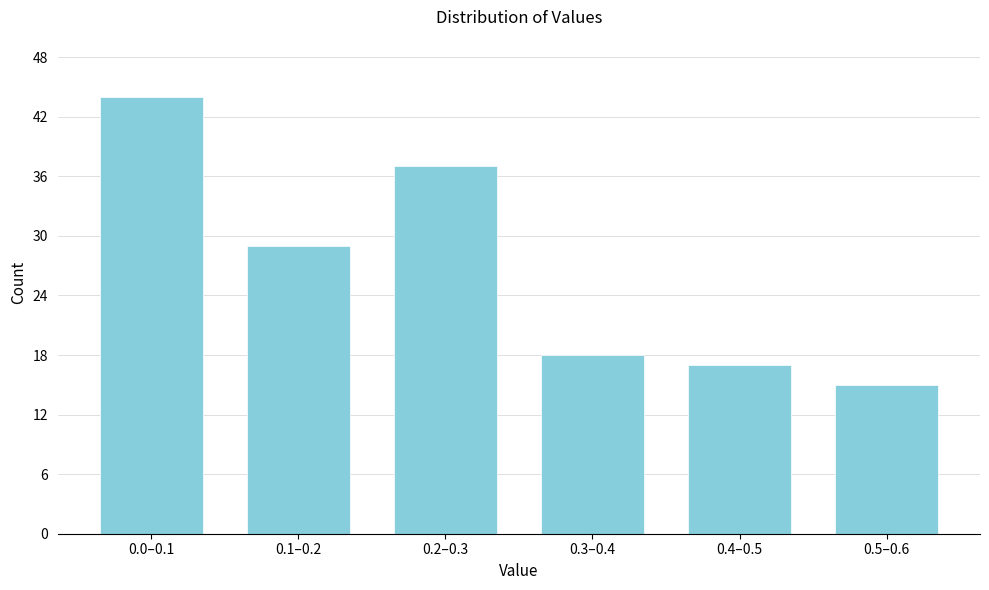

Reading left to right, what are all the values shown in this chart?

0.0–0.1=44	0.1–0.2=29	0.2–0.3=37	0.3–0.4=18	0.4–0.5=17	0.5–0.6=15